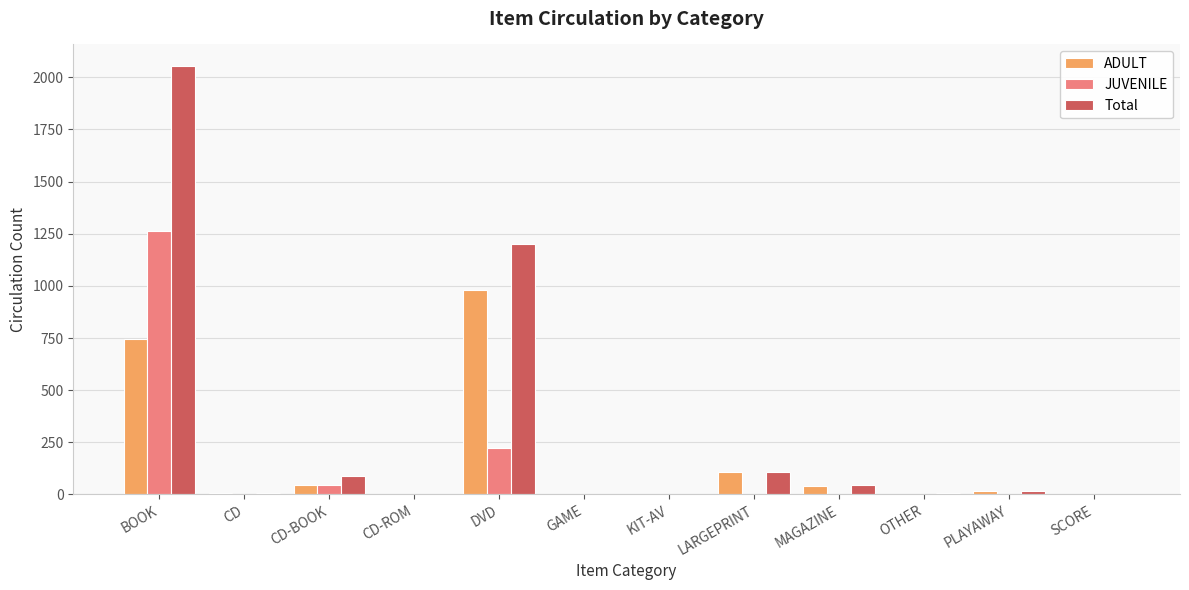

What are all the series names shown in the legend?

ADULT, JUVENILE, Total